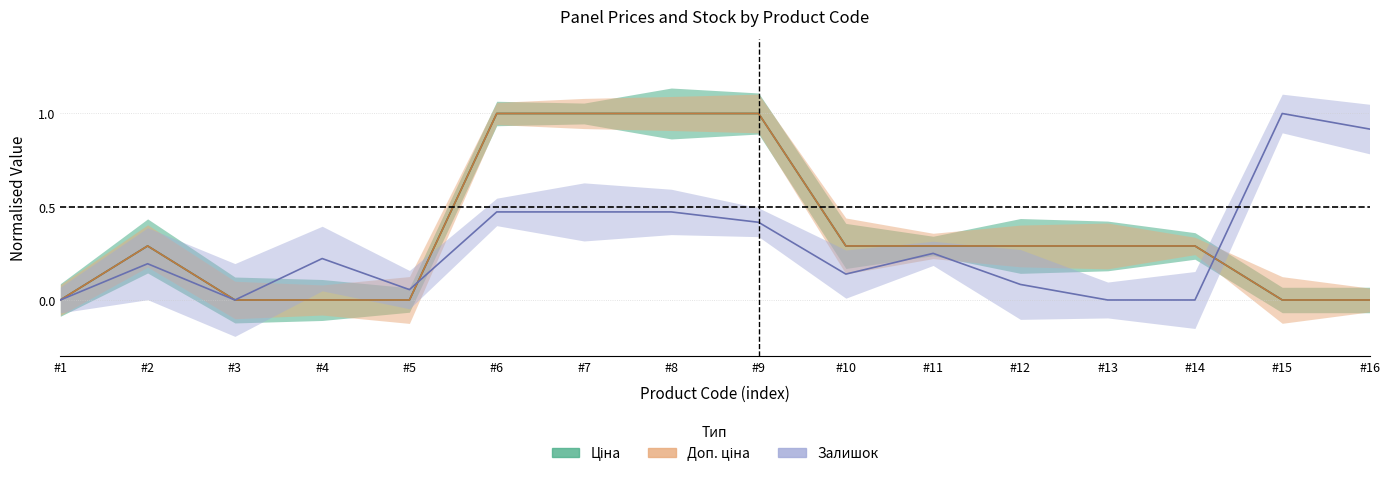

What is the value of the Залишок point at the 16th from the left?

0.9